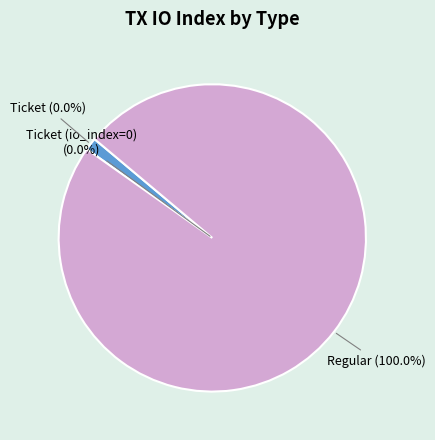

Is Regular (io_index=75) the majority of the pie?

Yes